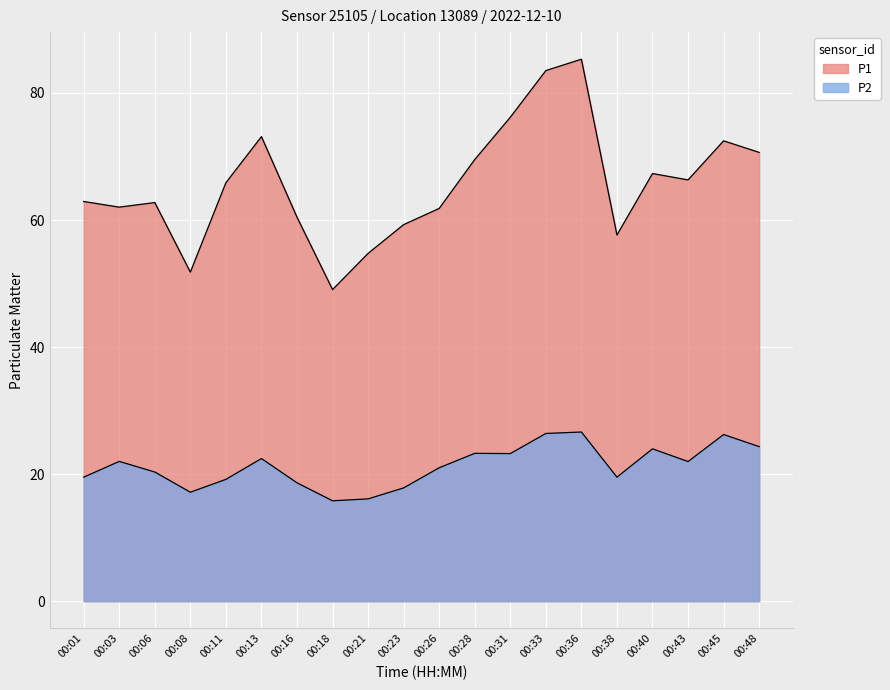

True or false: P2 has a value of 8.9 at 00:11.

False